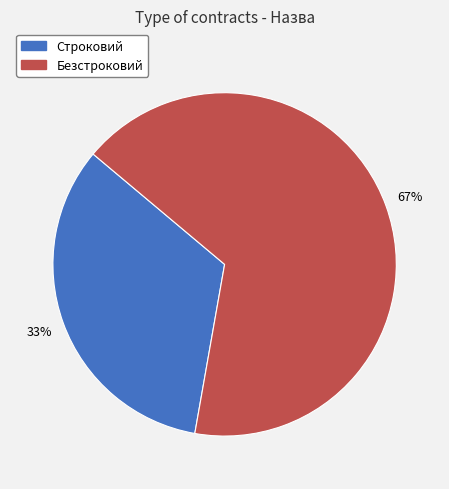

To the nearest percent, what percentage of the pie is Строковий?

33%